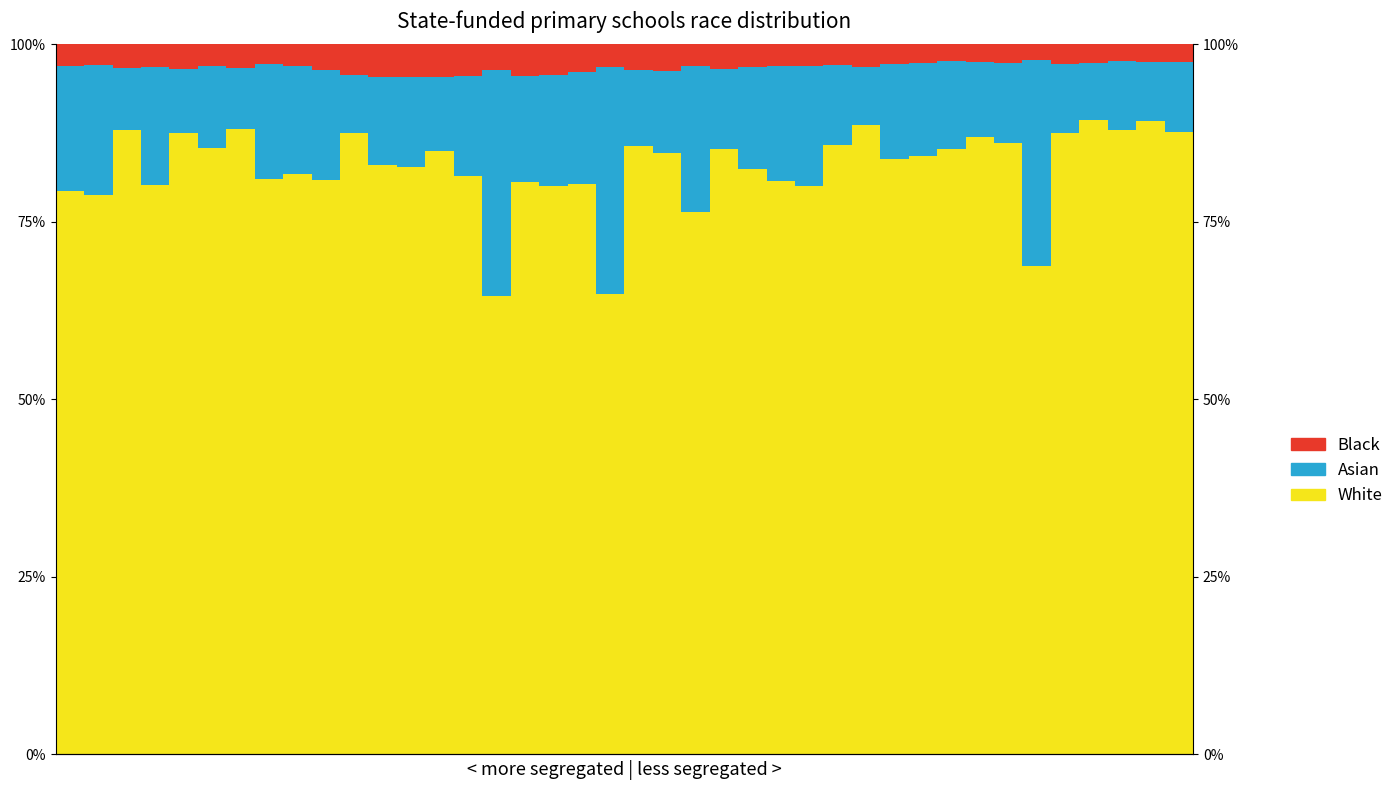

Which series has the largest range (max minus min)?

White